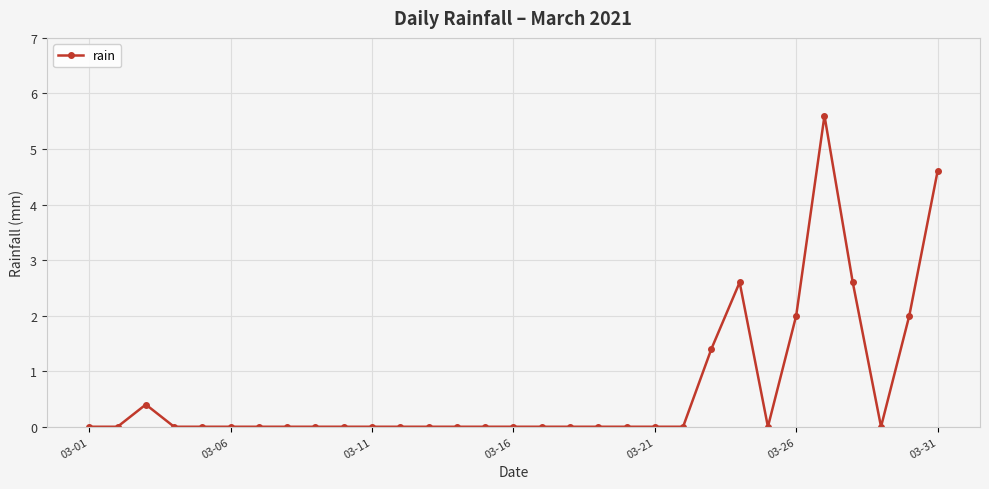

True or false: there are more than 2 points higher than both neighbors.

True